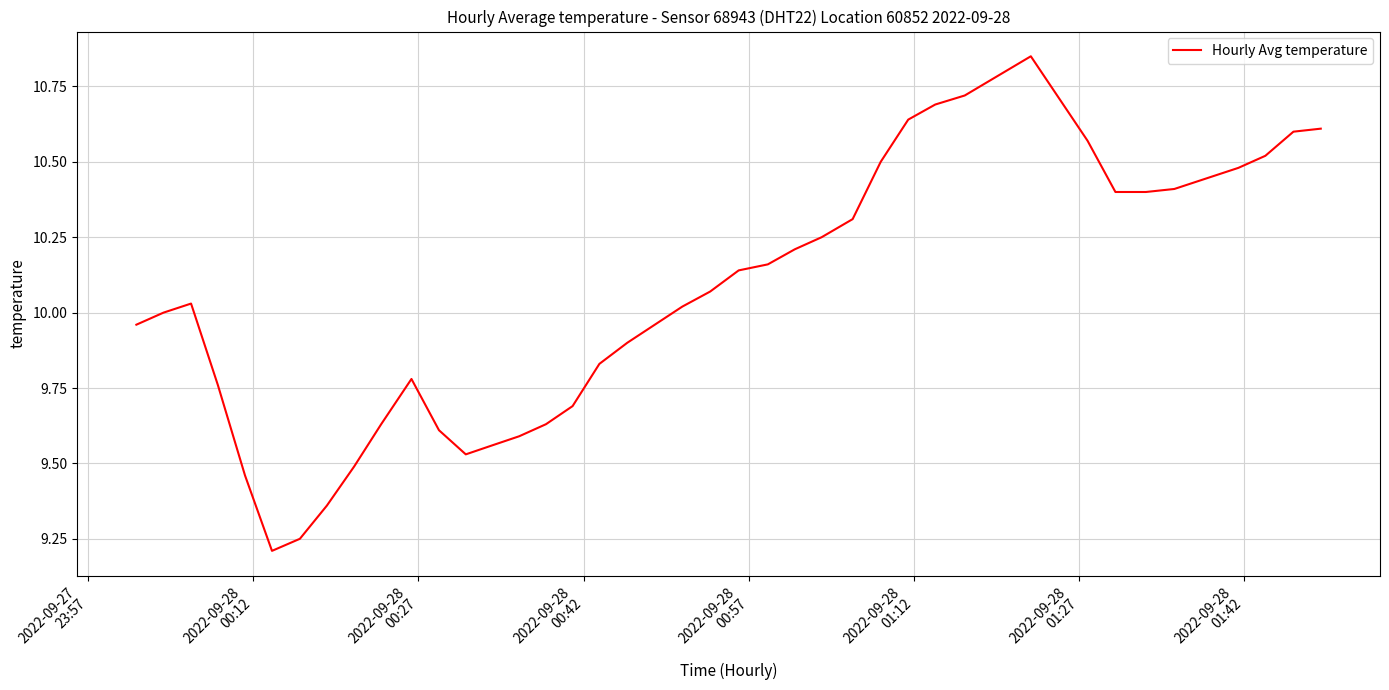

What is the difference between the maximum and minimum values?

1.6